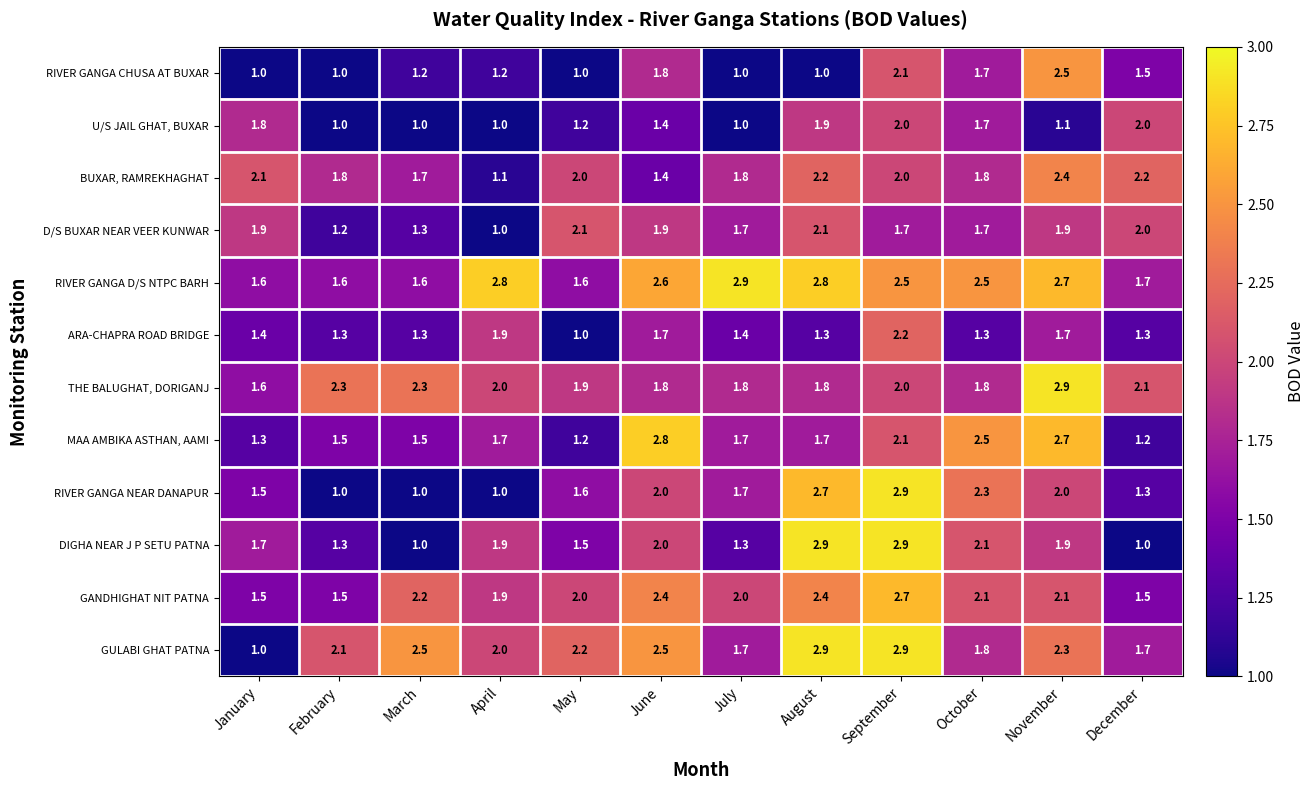

What is the minimum value shown in the chart?

1.0